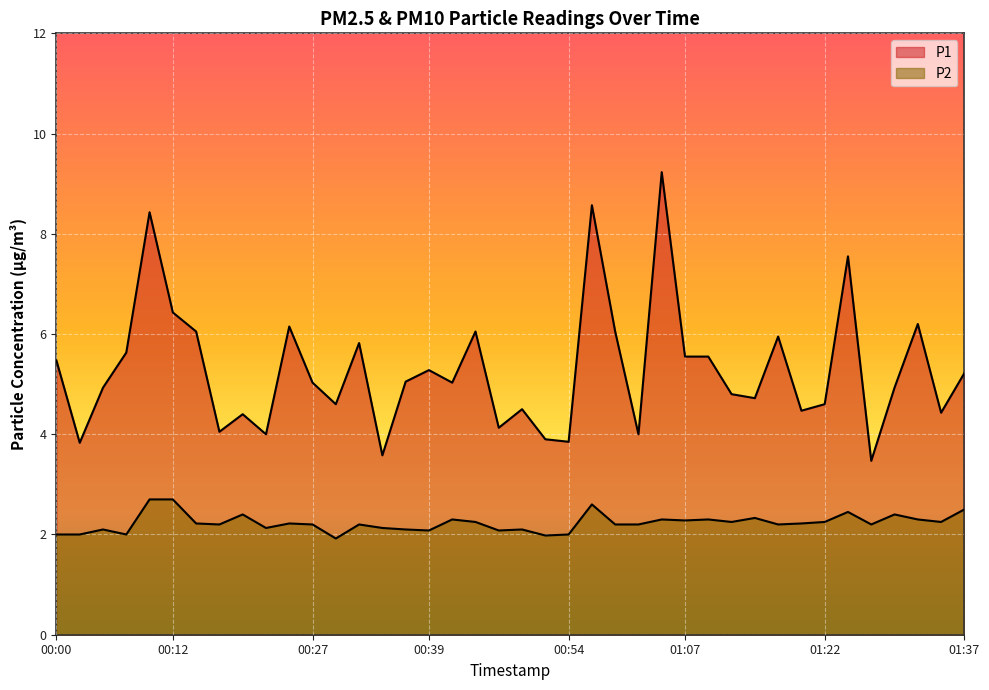

Reading left to right, extract all data points from this chart.

P1: 5.5	3.8	4.9	5.6	8.4	6.4	6.0	4.0	4.4	4.0	6.2	5.0	4.6	5.8	3.6	5.0	5.3	5.0	6.0	4.1	4.5	3.9	3.9	8.6	6.0	4.0	9.2	5.5	5.5	4.8	4.7	6.0	4.5	4.6	7.5	3.5	4.9	6.2	4.4	5.2
P2: 2.0	2.0	2.1	2.0	2.7	2.7	2.2	2.2	2.4	2.1	2.2	2.2	1.9	2.2	2.1	2.1	2.1	2.3	2.2	2.1	2.1	2.0	2.0	2.6	2.2	2.2	2.3	2.3	2.3	2.2	2.3	2.2	2.2	2.2	2.5	2.2	2.4	2.3	2.2	2.5